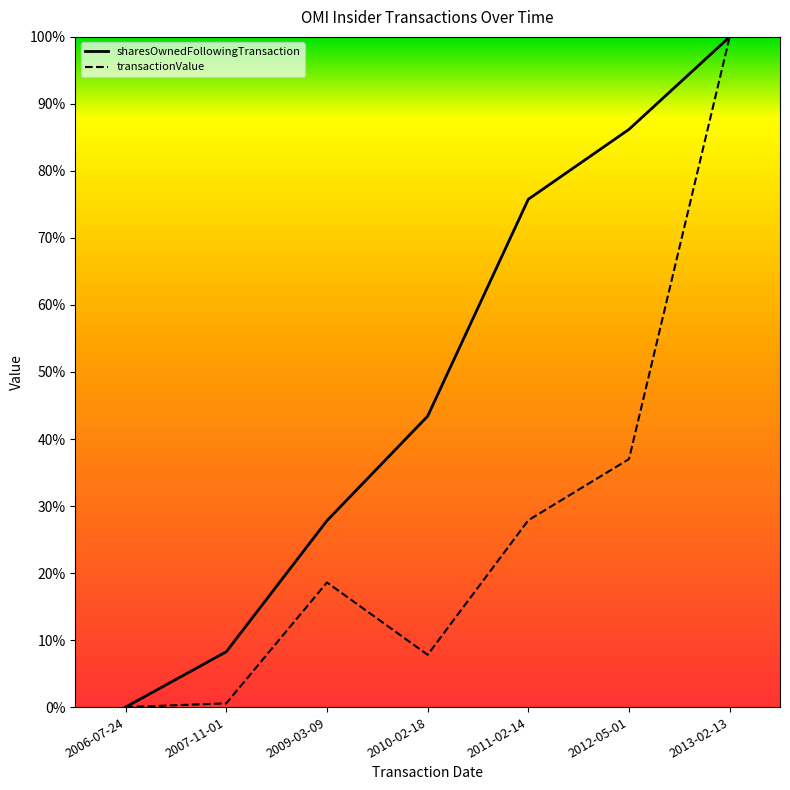

What are all the series names shown in the legend?

sharesOwnedFollowingTransaction, transactionValue